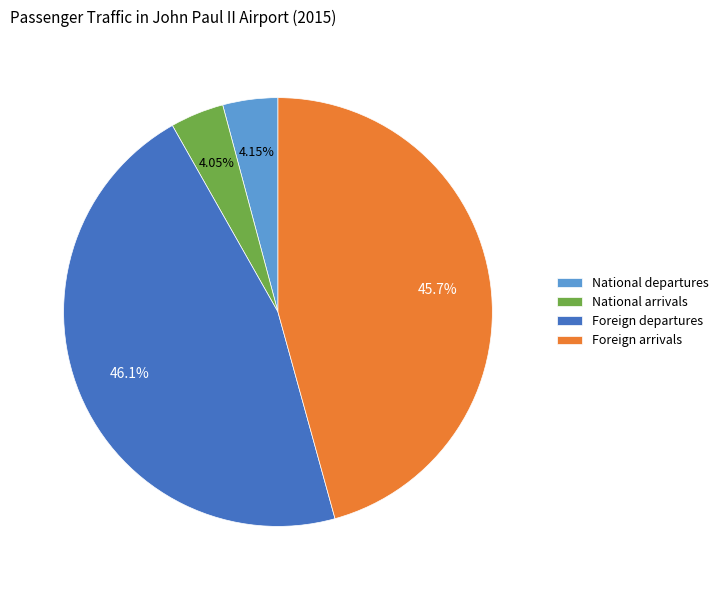

The Foreign departures slice represents 46% of the pie. True or false?

True